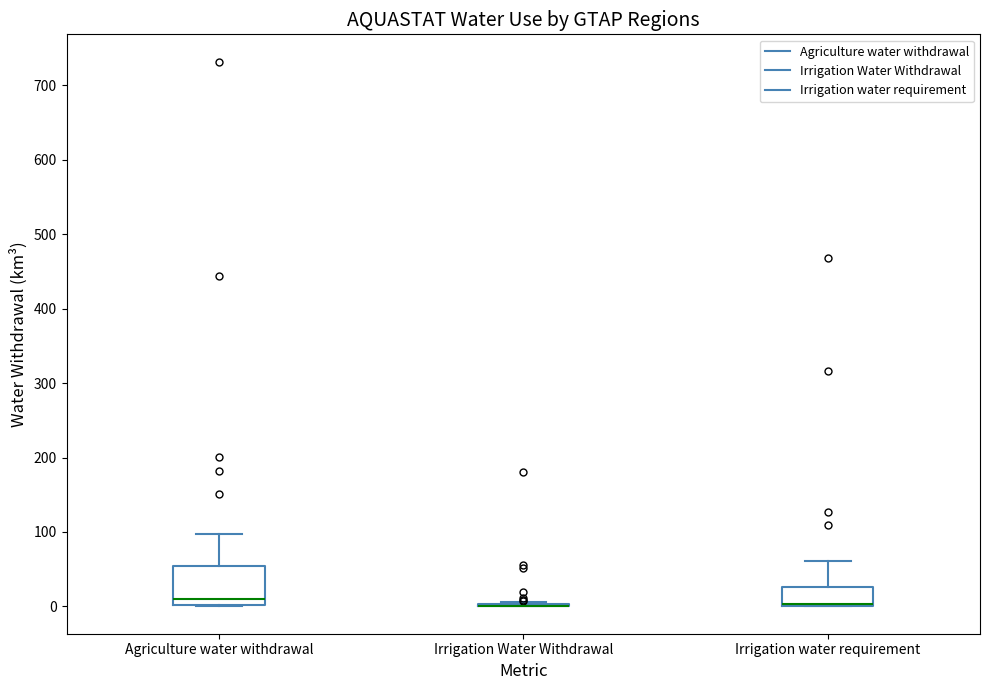

Where is the lower edge of the box for Agriculture water withdrawal on the y-axis? The values are not printed on the chart, so give them approximately, as read against the axis.

0